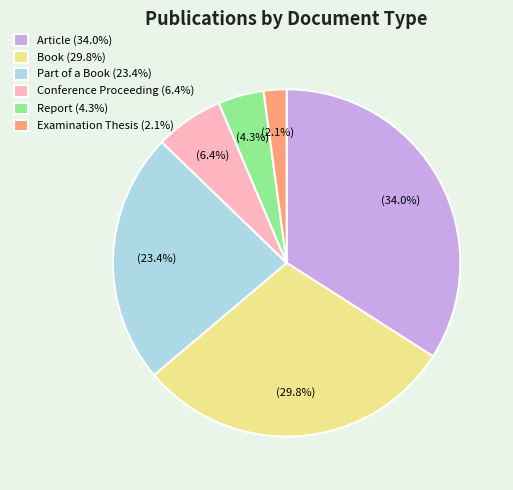

What is the ratio of the value at Book to the value at Article?

0.9